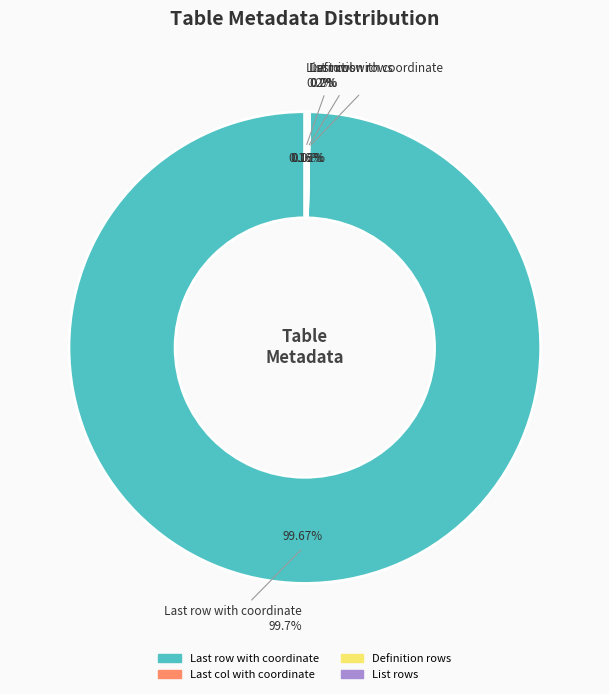

Rank the categories by value from lowest to highest.

Last col with coordinate, Definition rows, List rows, Last row with coordinate